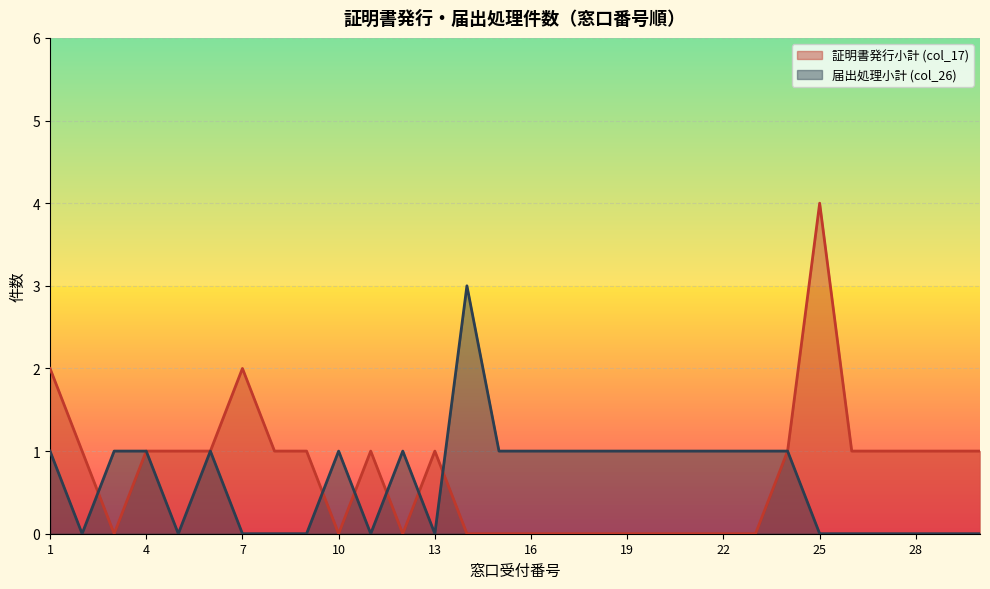

What are all the series names shown in the legend?

証明書発行小計 (col_17), 届出処理小計 (col_26)